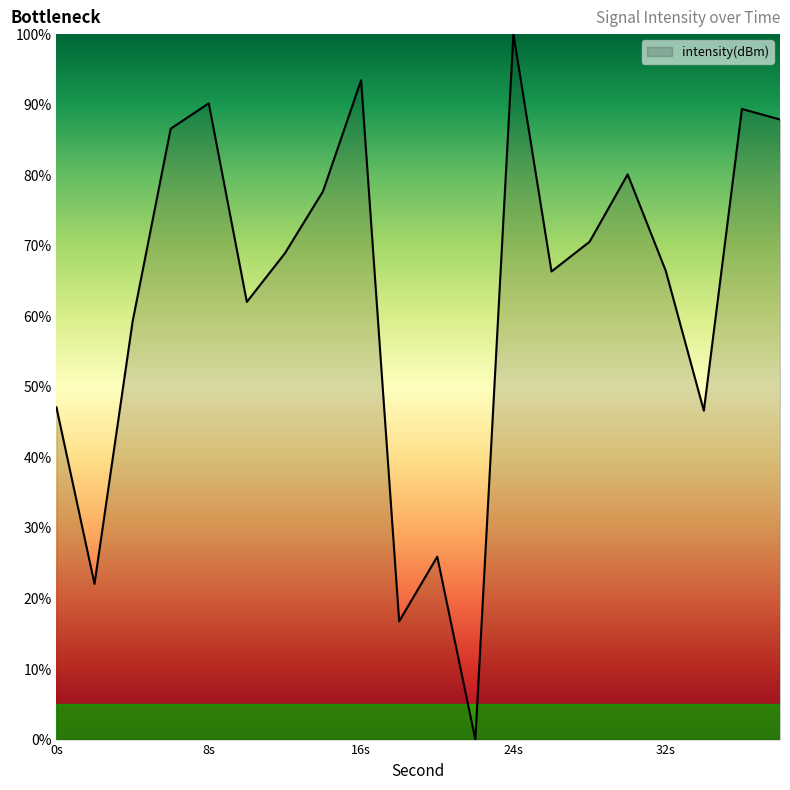

What is the difference between the maximum and minimum values?

100.0